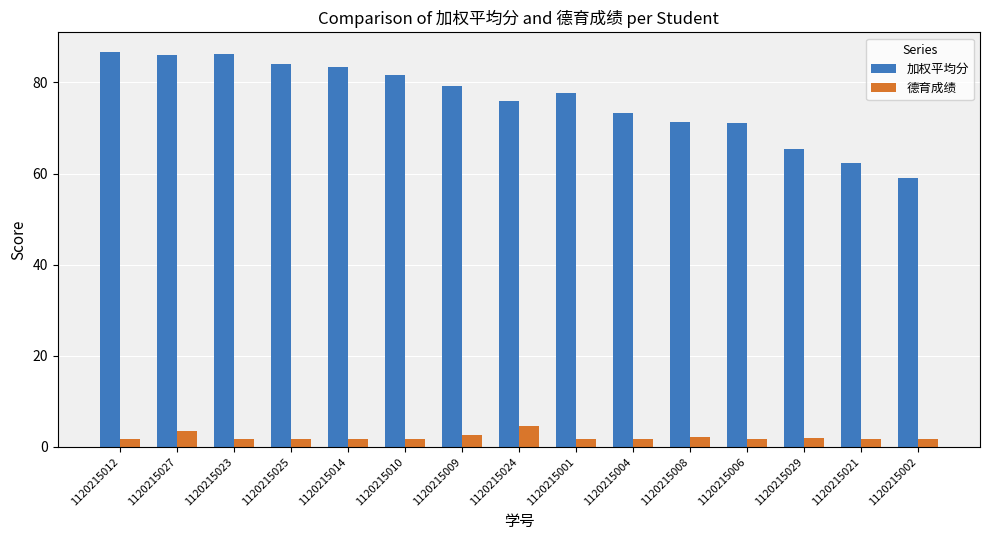

True or false: 加权平均分 has a value of 86.1 at 1120215023.

True